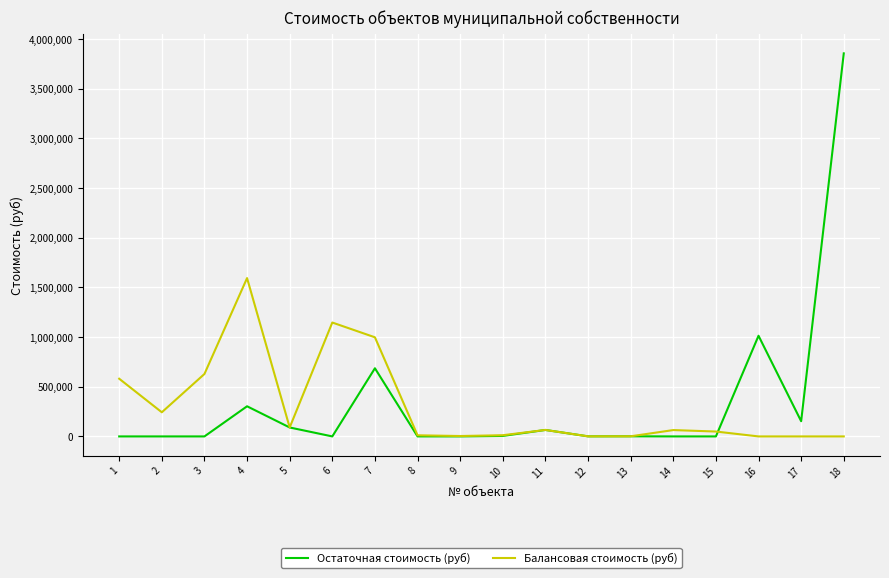

What is the sum of all Балансовая стоимость (руб) values?

5487477.9